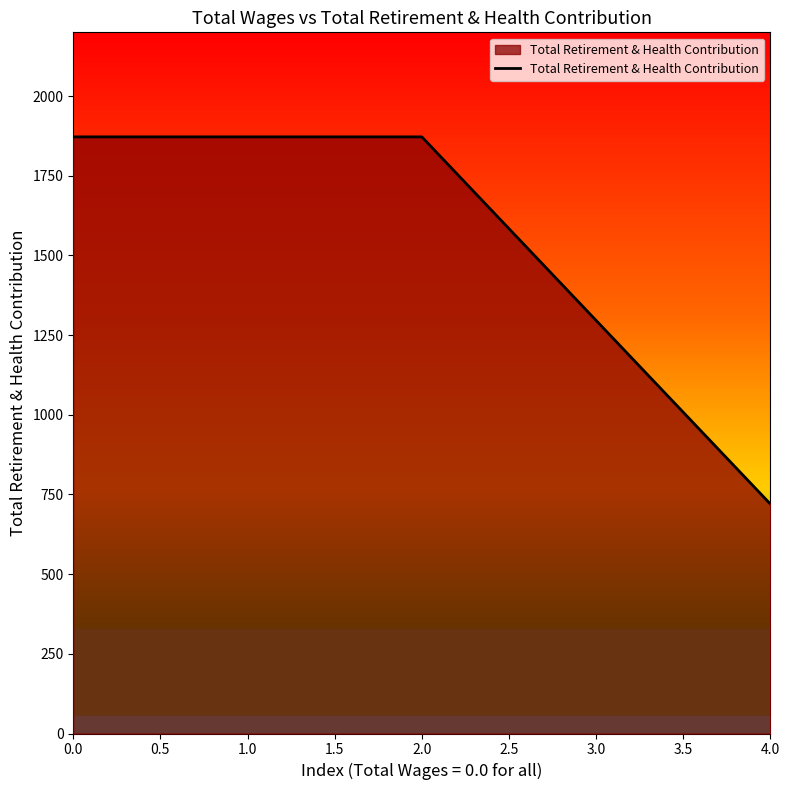

What is the ratio of the value at 0.0 to the value at 2.0?

1.0